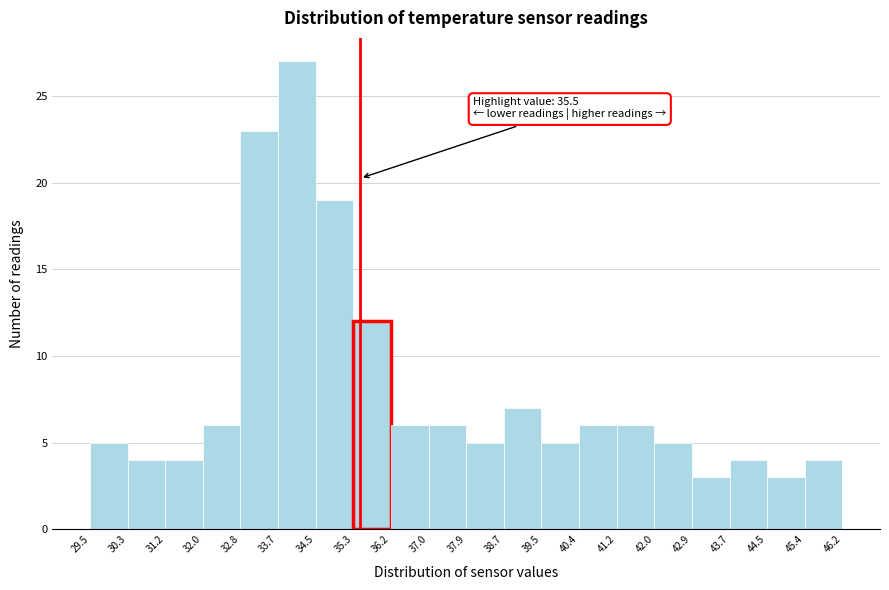

Which range on the x-axis has the tallest bar?

33.7 to 34.5